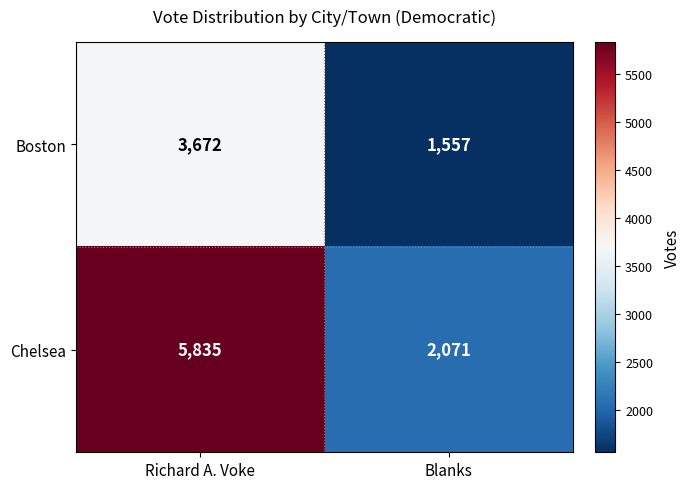

At which category does the chart reach its peak across all series?

Richard A. Voke